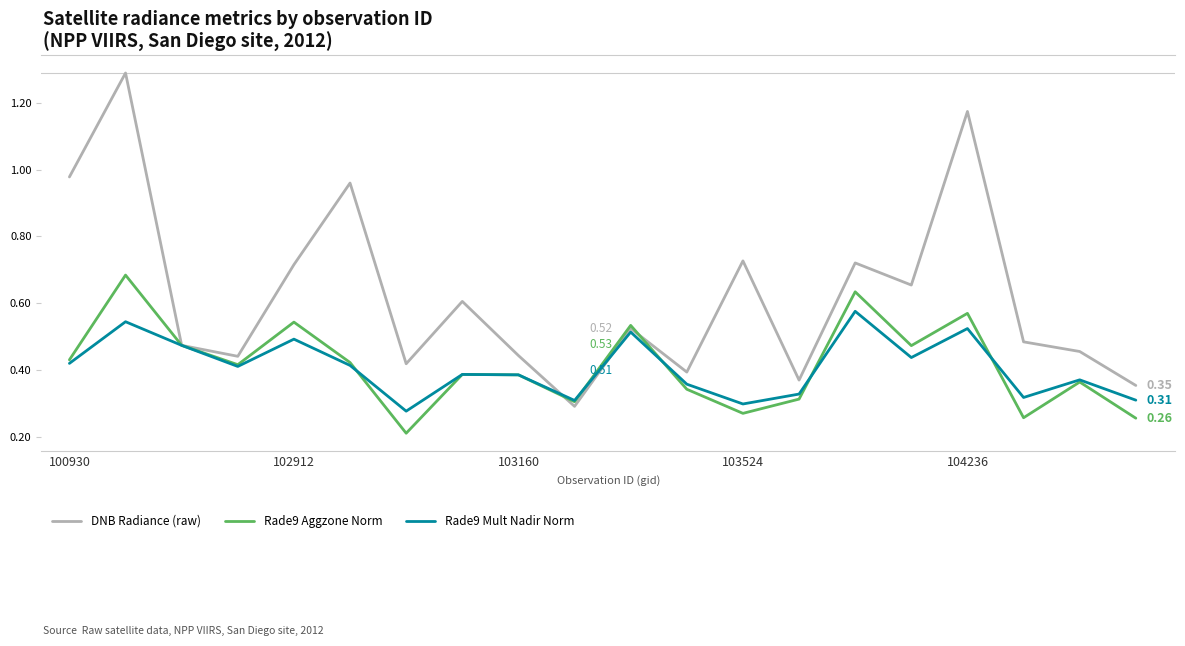

List the series in order of their peak value, lowest first.

Rade9 Mult Nadir Norm, Rade9 Aggzone Norm, DNB Radiance (raw)